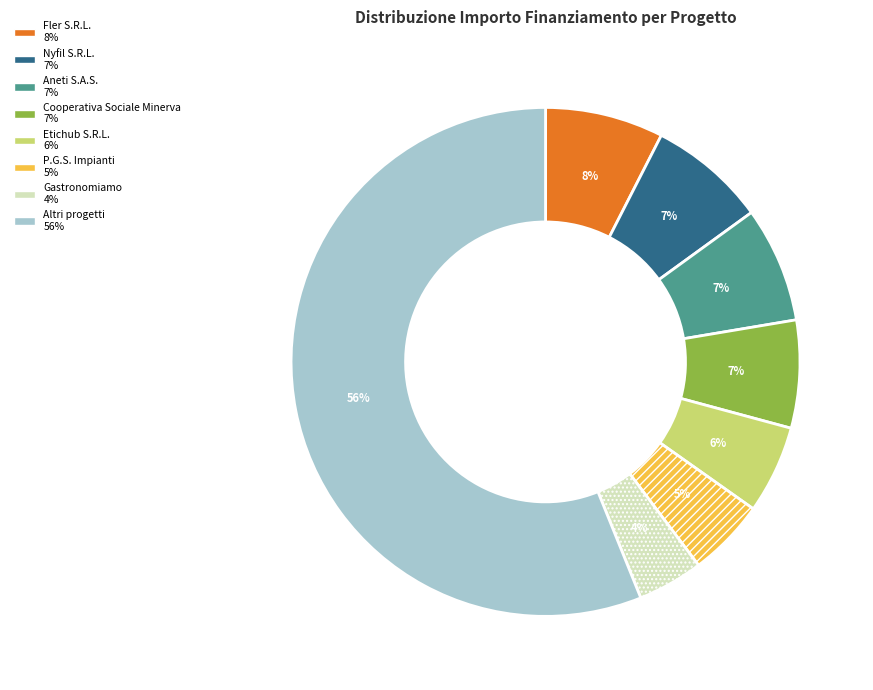

Is there a majority slice in this chart?

Yes